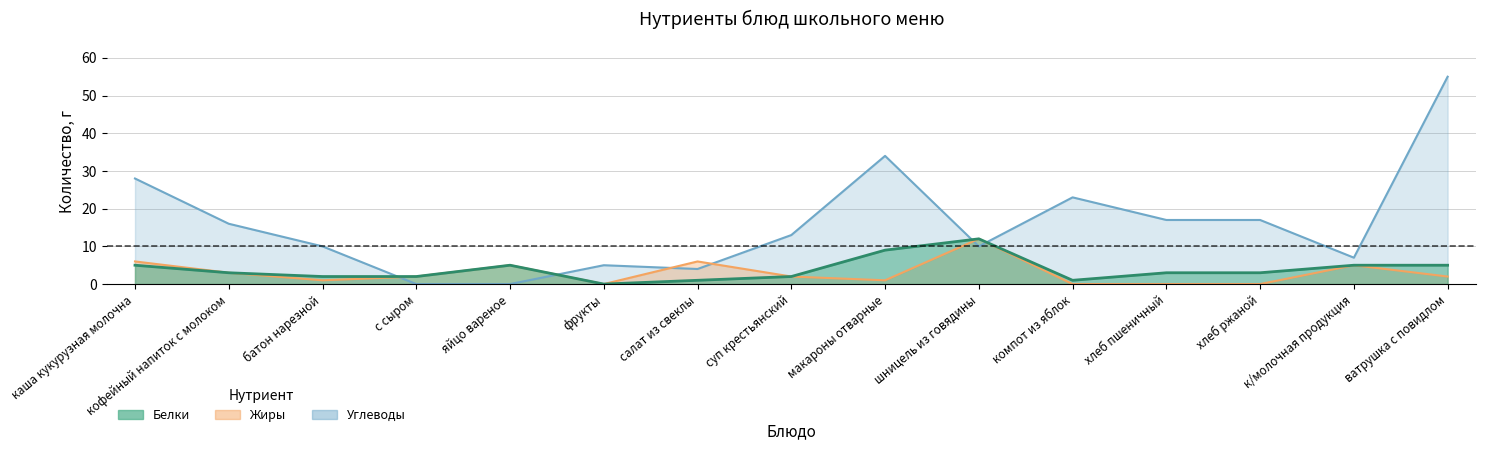

What is the value of the Жиры point at the 2nd from the left?

3